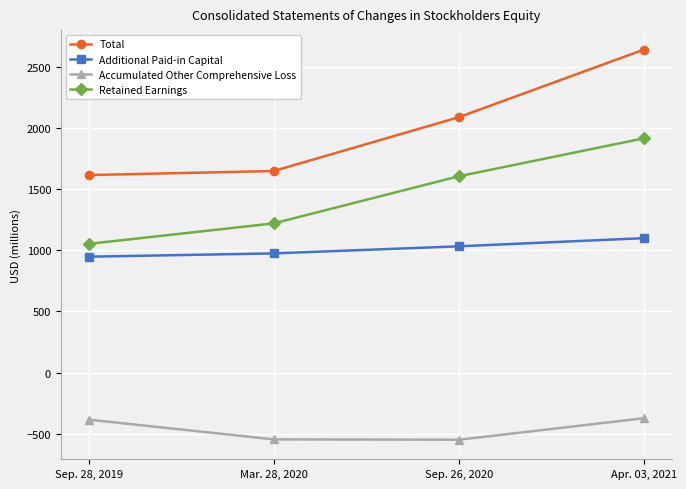

True or false: Total and Accumulated Other Comprehensive Loss cross at least once.

False